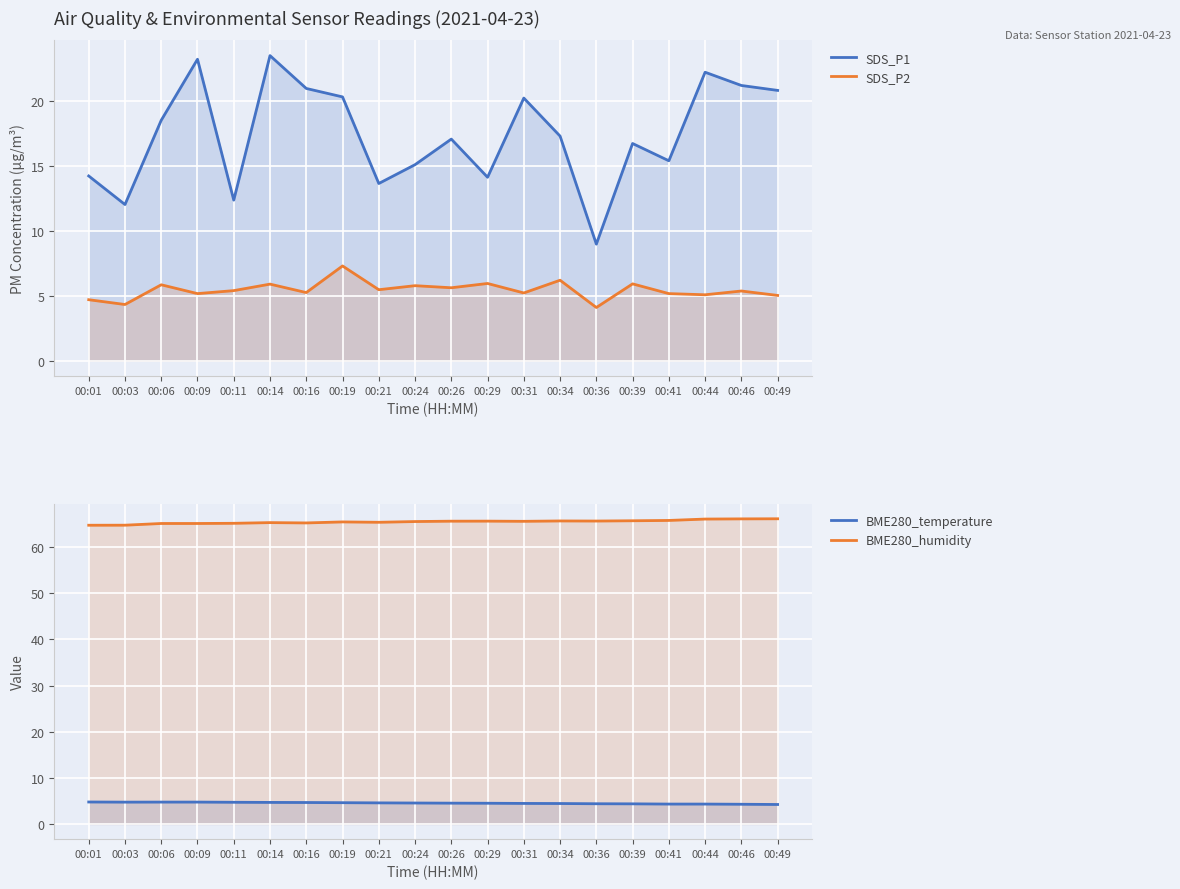

The value of BME280_humidity at 00:29 is 90.6. True or false?

False